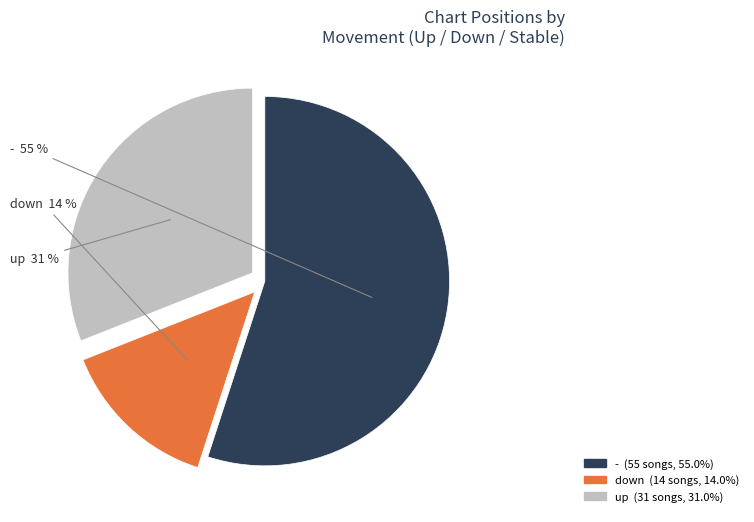

Which category has the smallest portion of the pie?

down